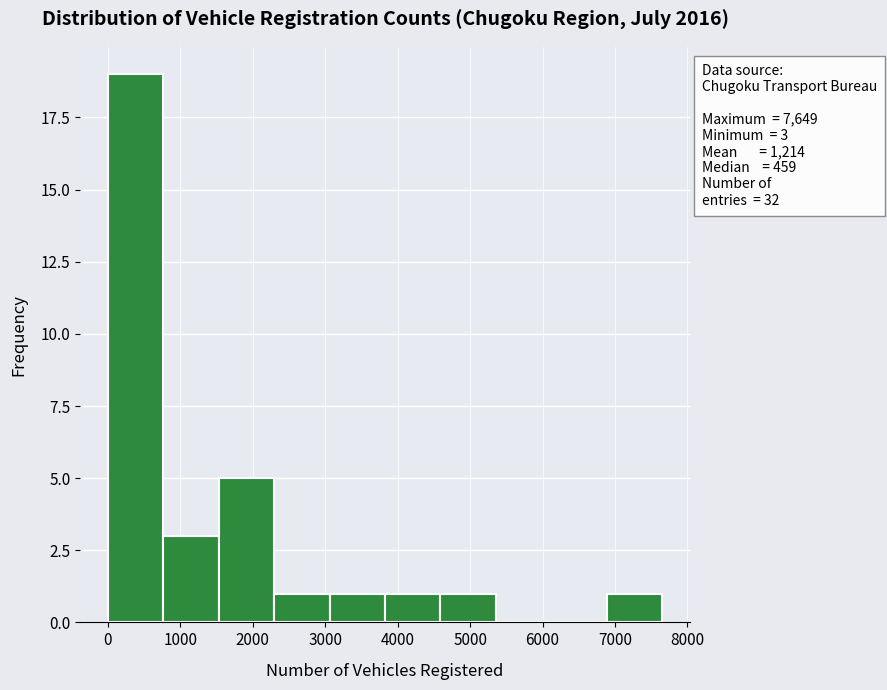

Which range on the x-axis has the tallest bar?

0 to 800